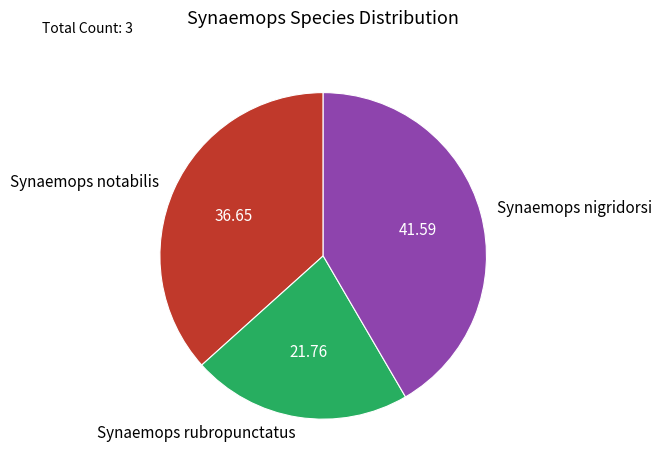

What is the largest slice in the pie chart?

Synaemops nigridorsi